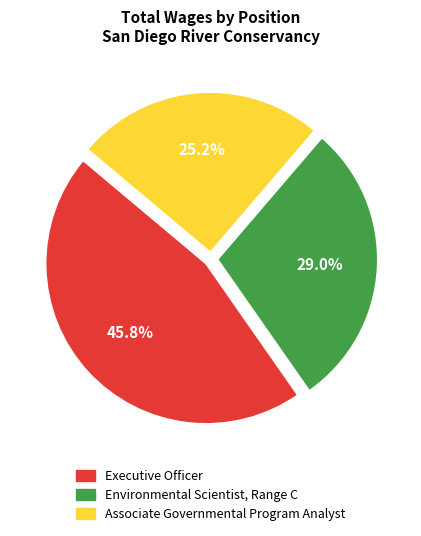

To the nearest percent, what portion does Environmental Scientist, Range C represent?

29%